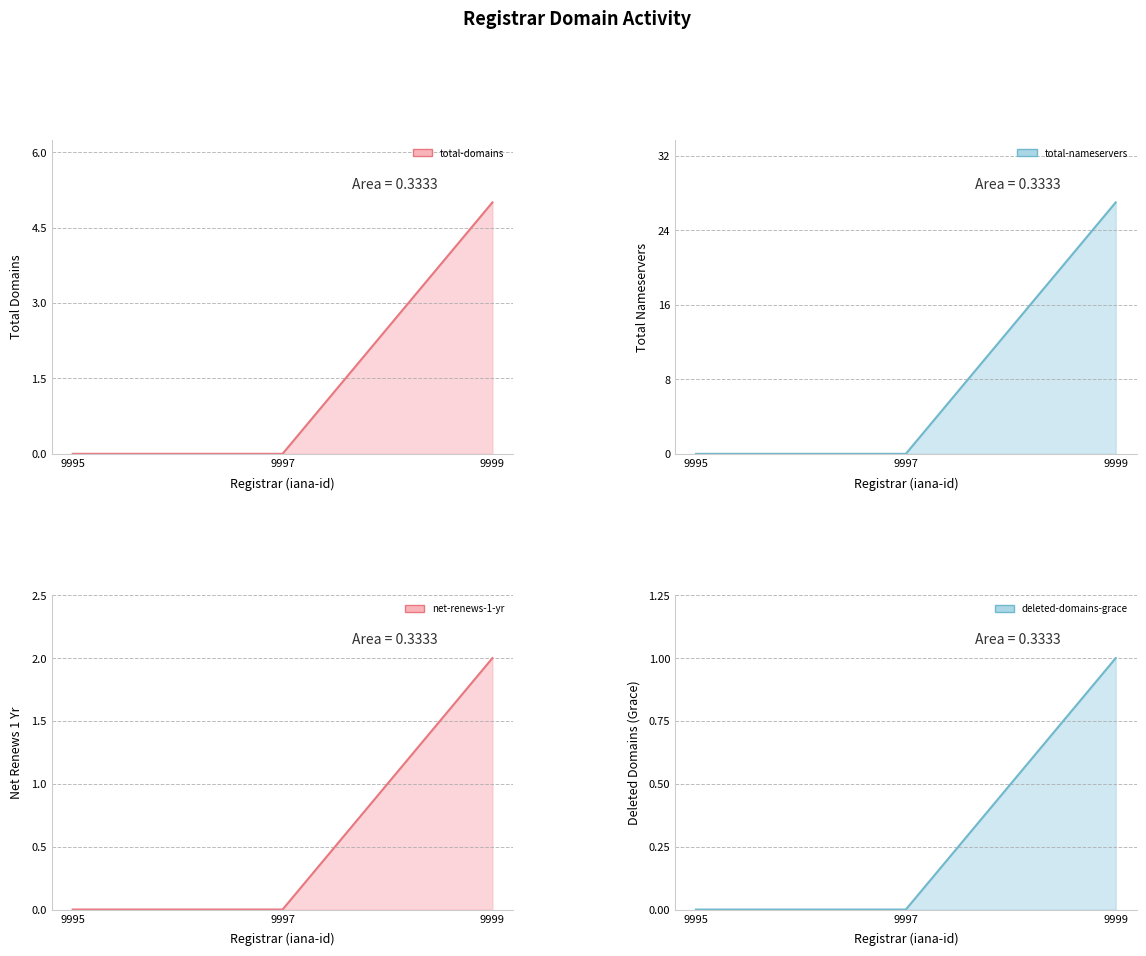

The value of total-nameservers line at 9995 is 0. True or false?

True